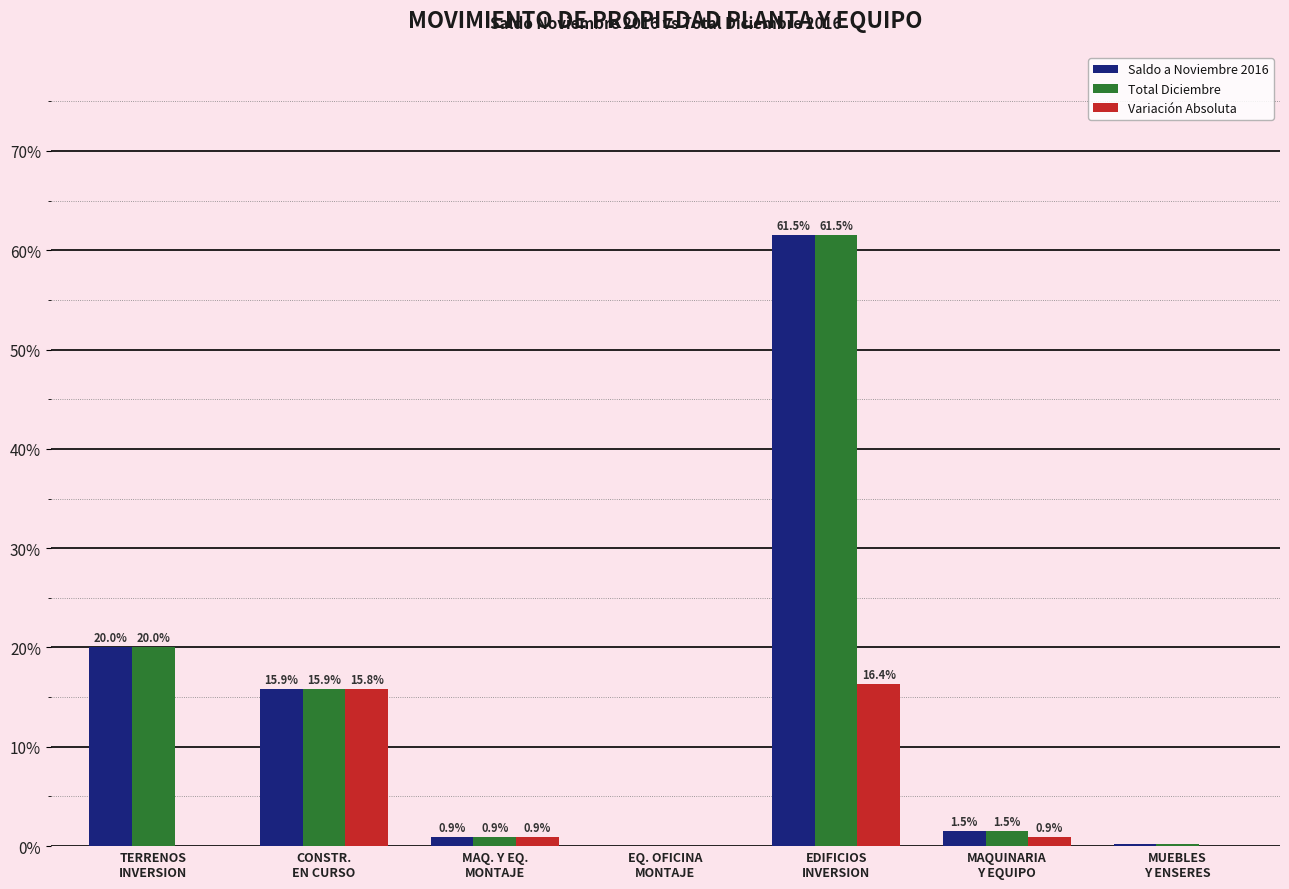

Count the number of categories in the chart.

7